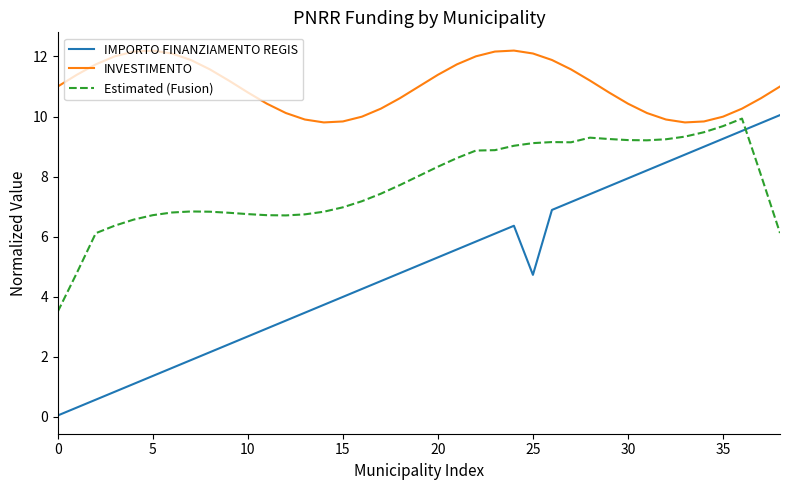

Which series has the largest range (max minus min)?

IMPORTO FINANZIAMENTO REGIS